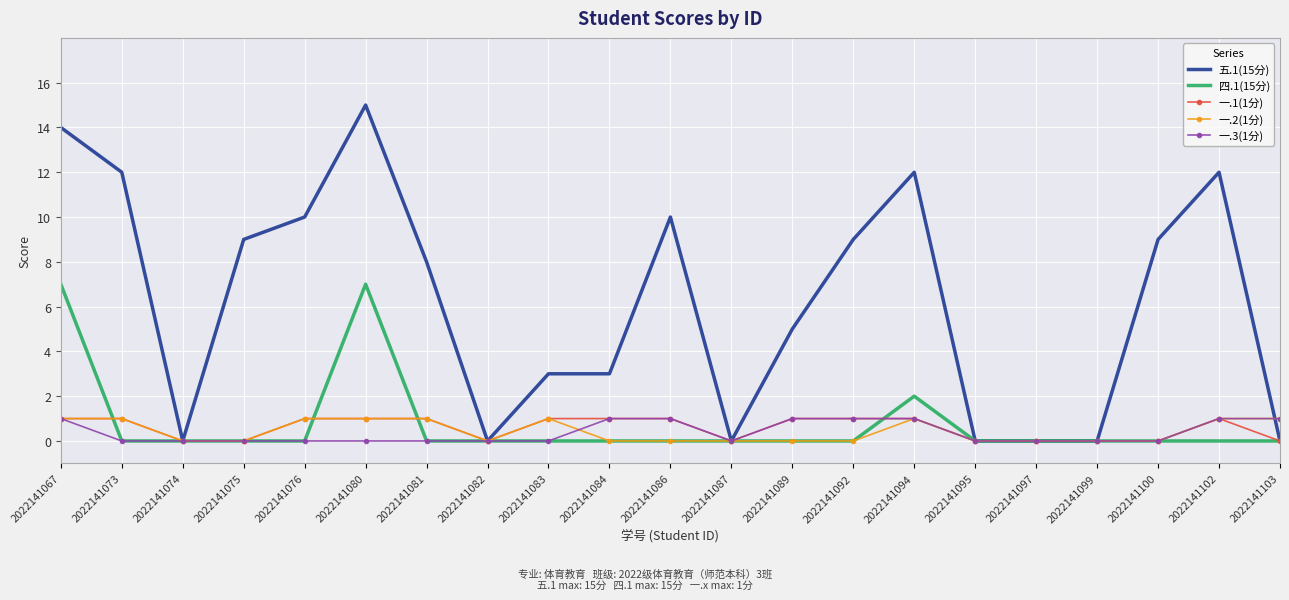

Count the number of categories in the chart.

21